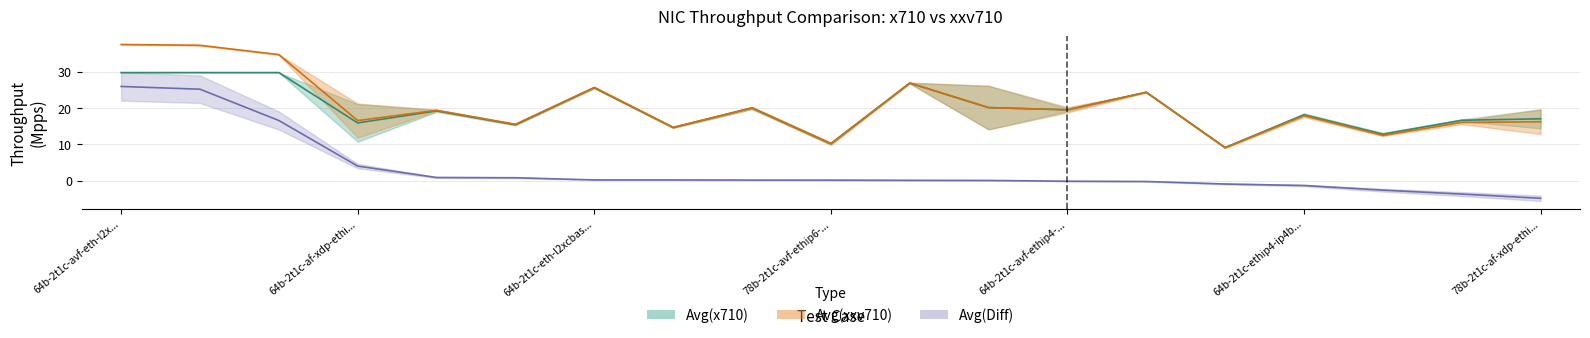

Reading right to left, what are all the values shown in this chart?

Avg(x710): 17.0	16.6	12.8	18.2	9.2	24.4	19.5	20.1	26.9	10.2	20.0	14.6	25.6	15.4	19.2	15.9	29.8	29.8	29.8
Avg(xxv710): 16.2	16.0	12.5	17.9	9.1	24.3	19.5	20.1	26.9	10.2	20.1	14.7	25.7	15.5	19.4	16.6	34.7	37.3	37.5
Avg(Diff): -4.8	-3.7	-2.6	-1.3	-0.9	-0.2	-0.1	0.1	0.1	0.2	0.2	0.2	0.2	0.8	0.9	4.0	16.6	25.2	25.9